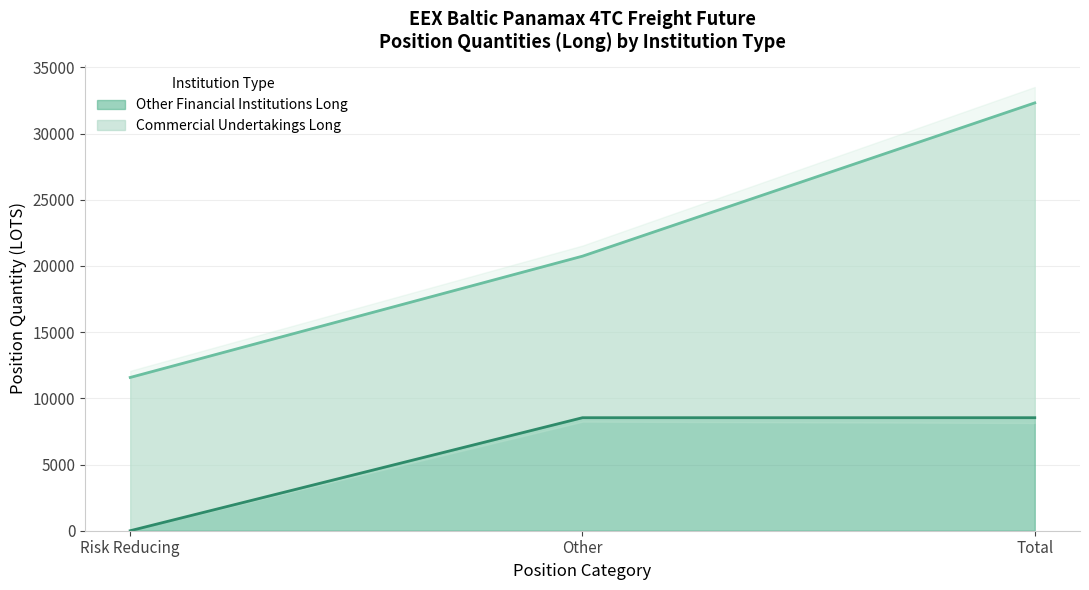

How many positive values does the Other Financial Institutions Long series have?

2